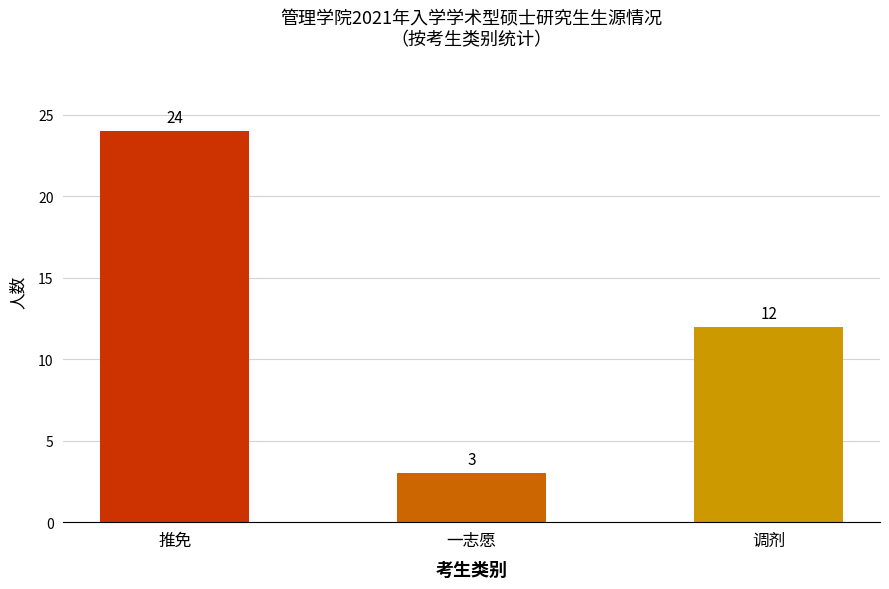

Which has a higher value, 推免 or 调剂?

推免